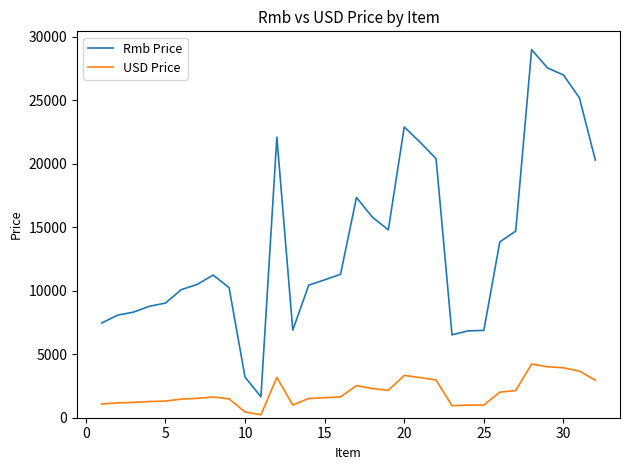

What is the maximum value for USD Price?

4226.3